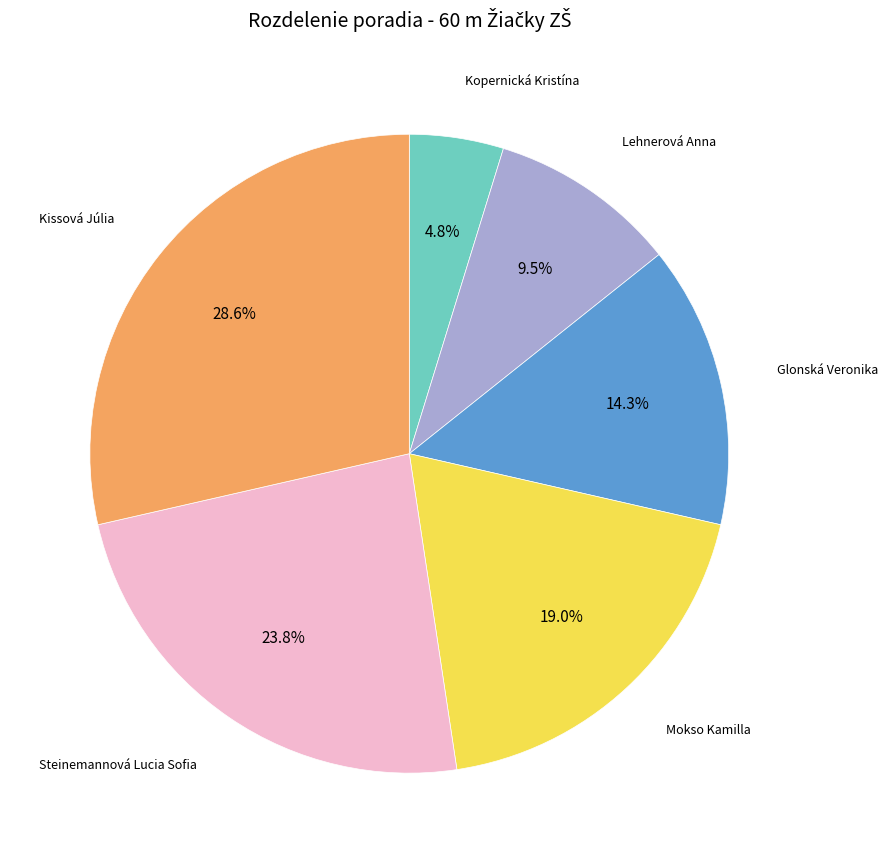

Is there a majority slice in this chart?

No